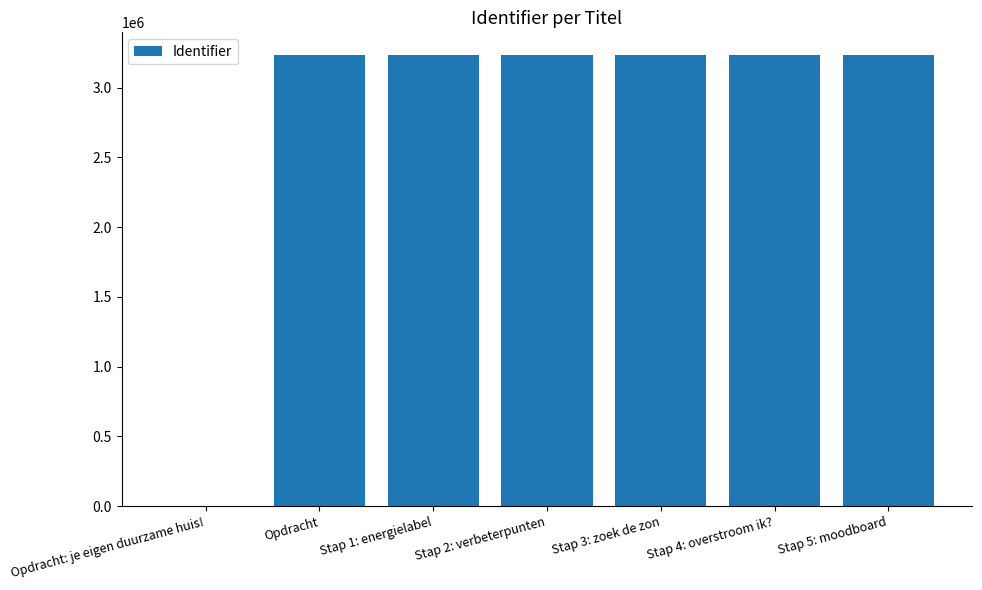

At which label is the value closest to 1617301?

Opdracht